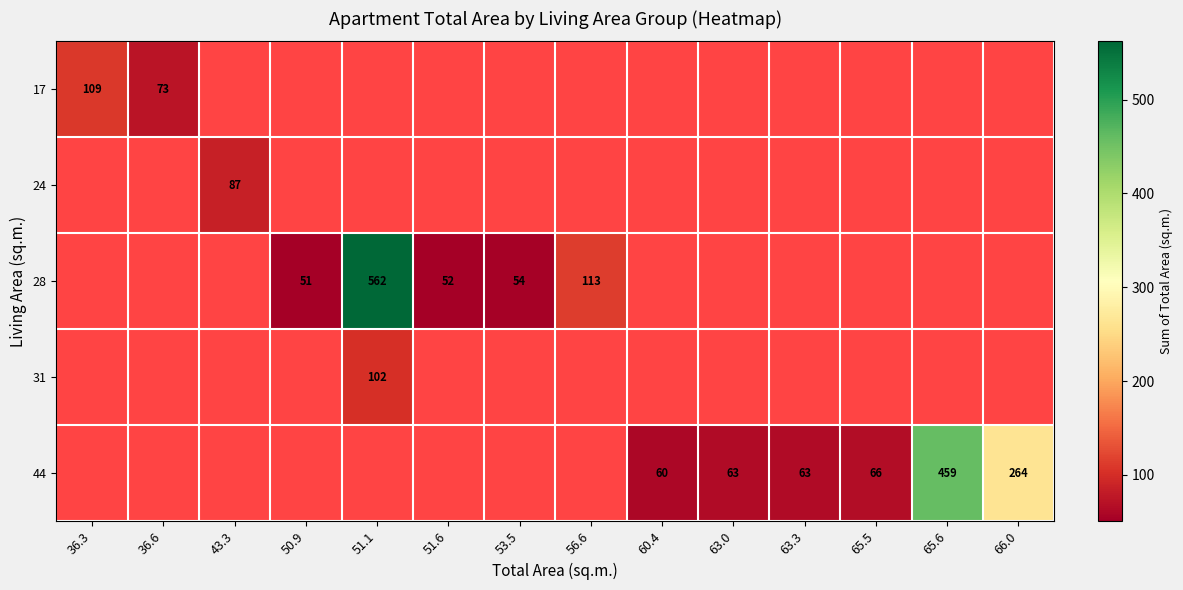

How many data points does each series have?

14